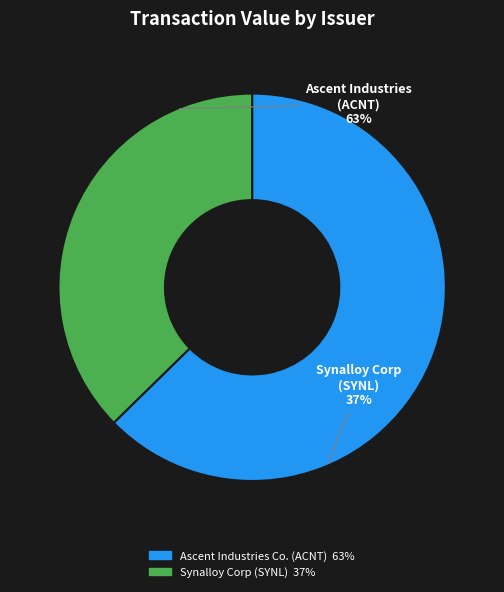

To the nearest percent, what is the combined percentage of Synalloy Corp (SYNL) and Ascent Industries Co. (ACNT)?

100%